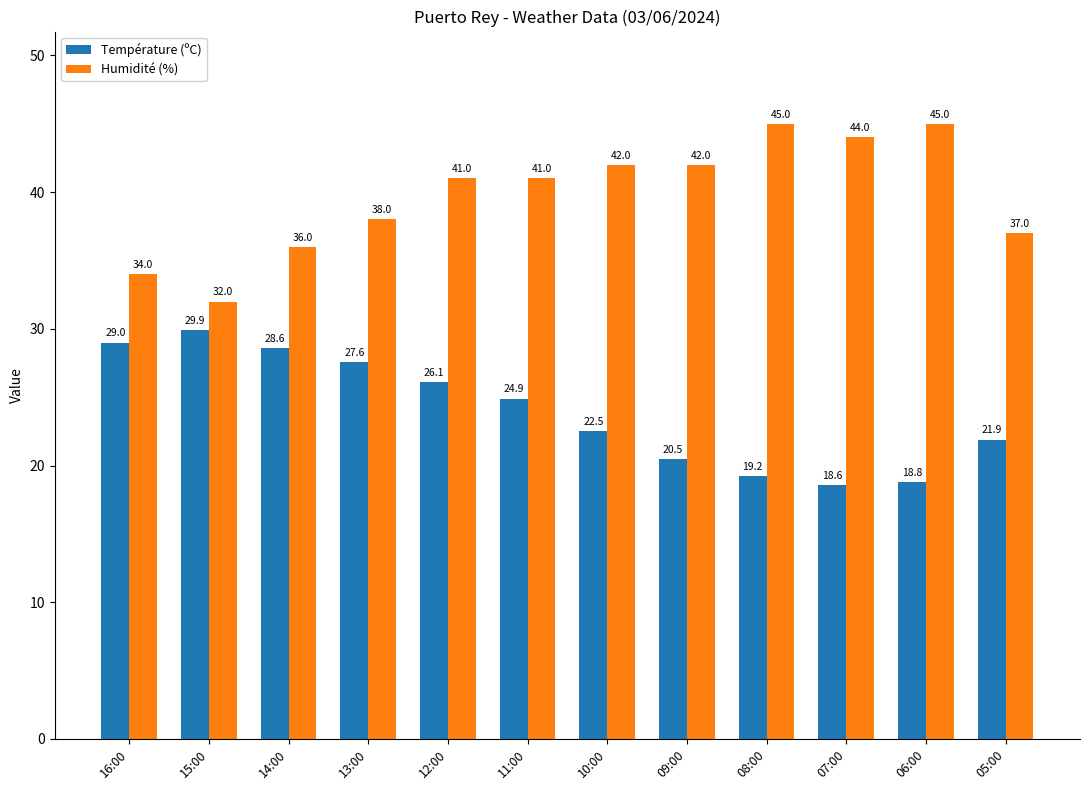

What is the greatest value displayed?

45.0